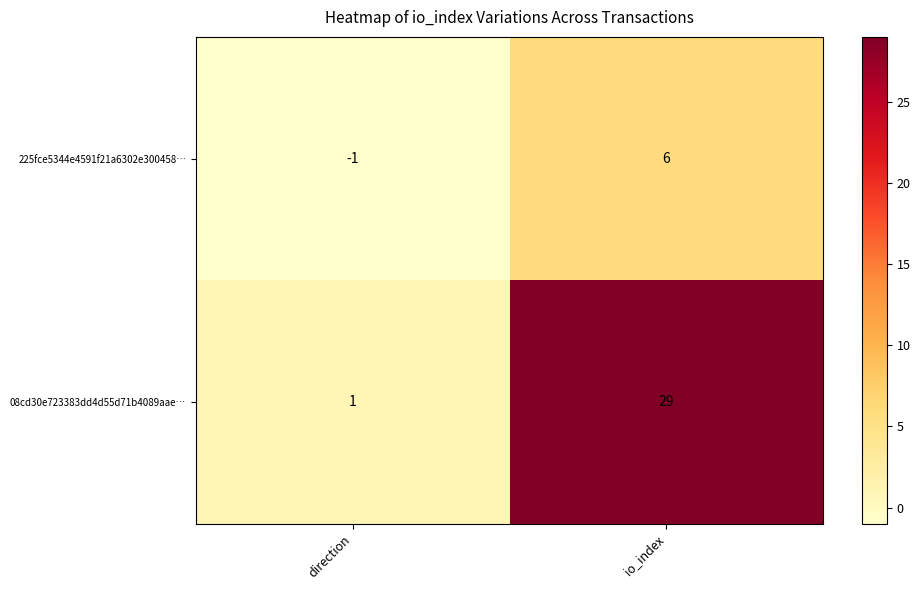

At which category does the chart reach its minimum across all series?

direction